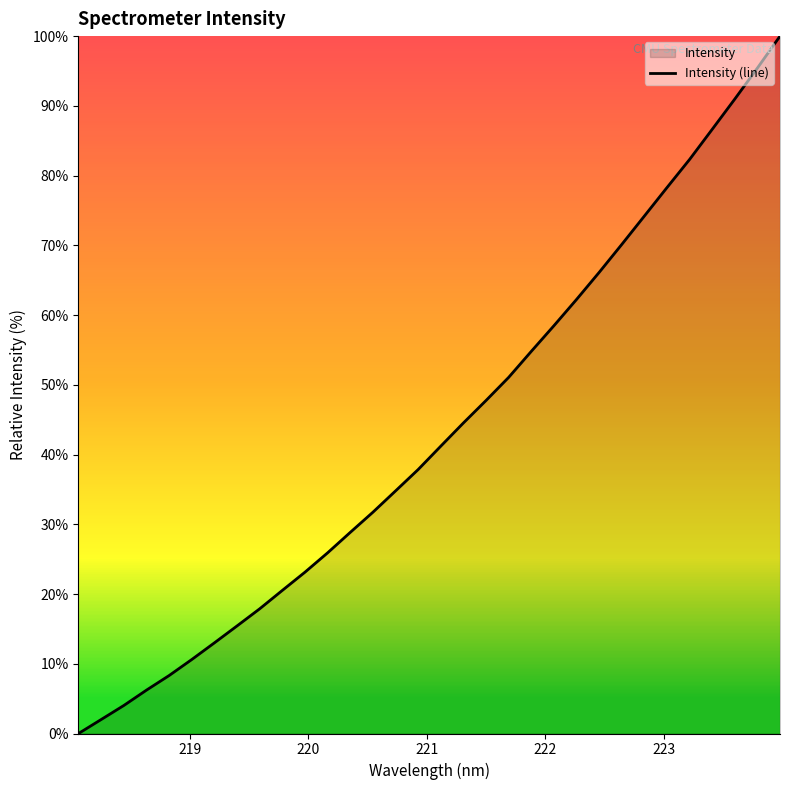

What is the greatest value displayed?

100.0